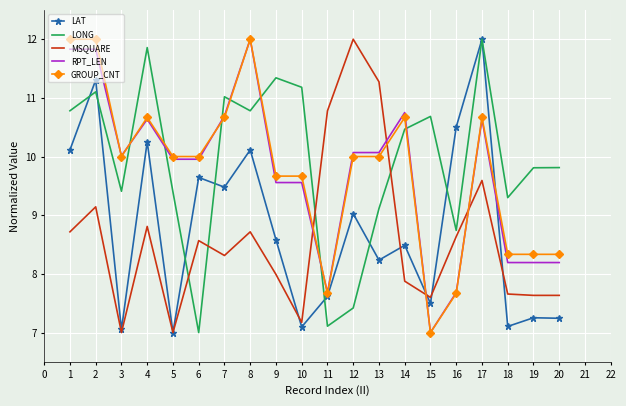

What is the minimum value for LAT?

7.0